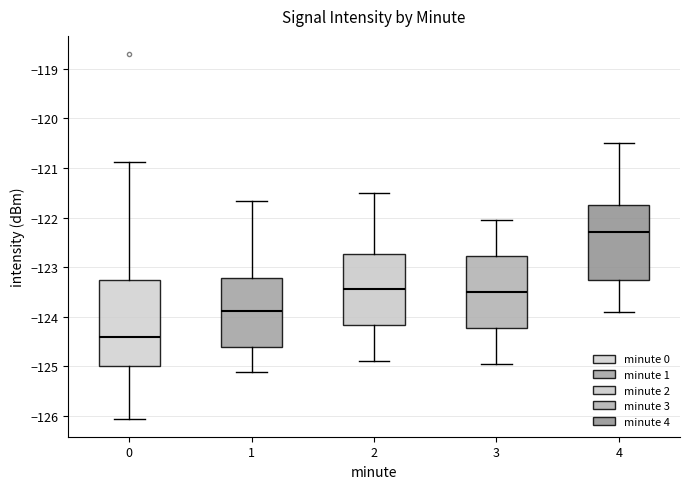

Where is the lower edge of the box at x = 4 on the y-axis? The values are not printed on the chart, so give them approximately, as read against the axis.

-123.2